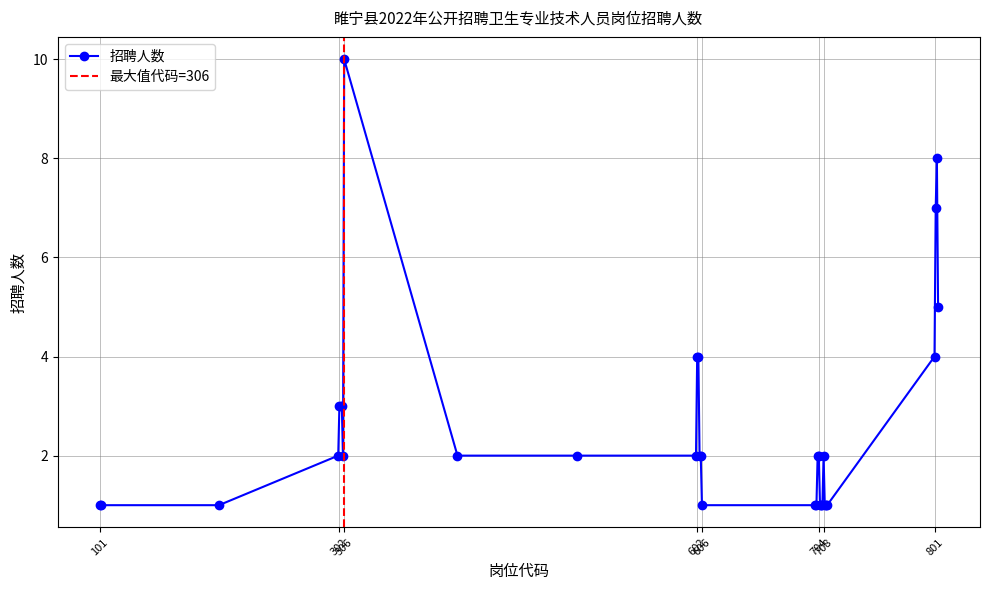

What is the ratio of the value at 706 to the value at 703?

0.5